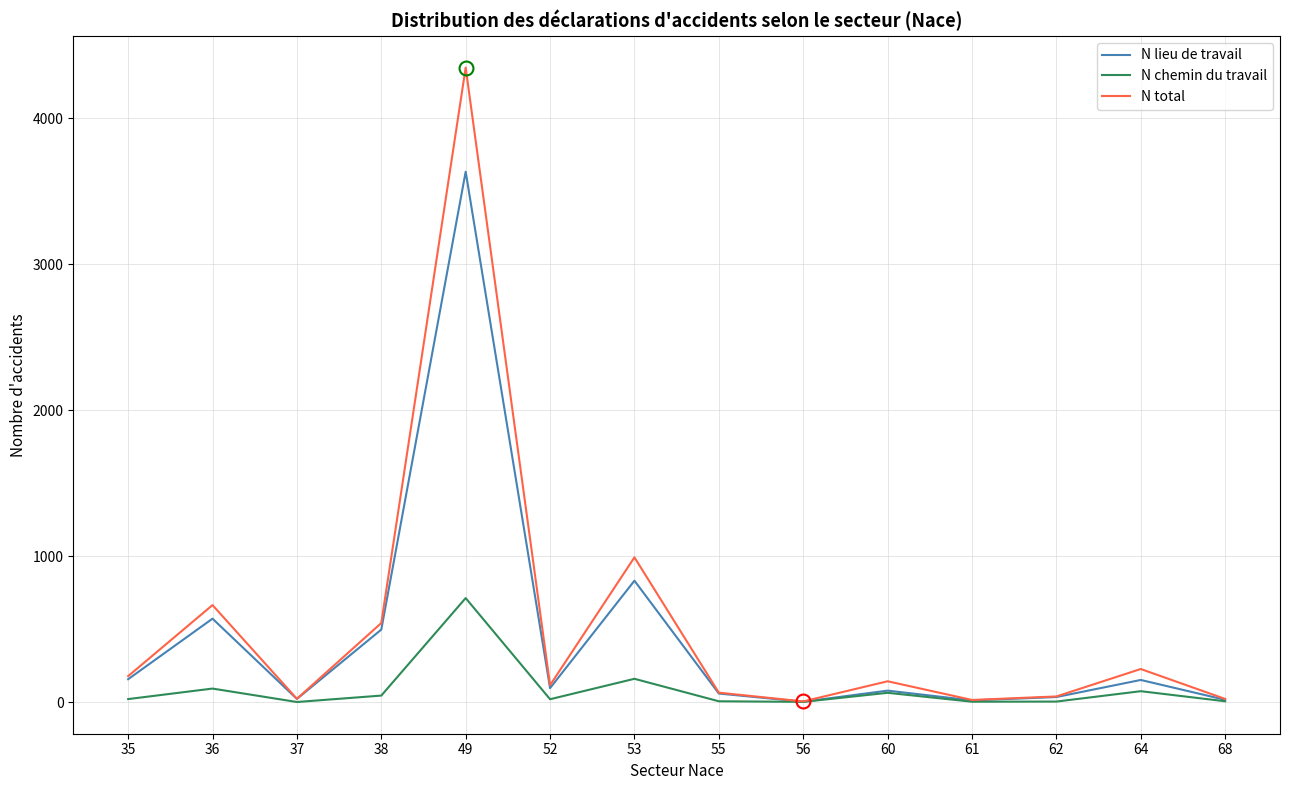

The value of N chemin du travail at 60 is 64. True or false?

True